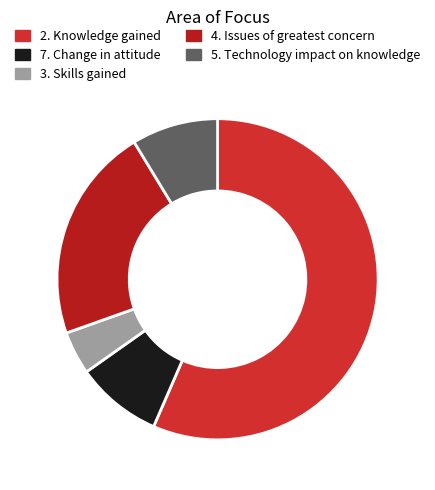

To the nearest percent, what is the combined percentage of 2. Knowledge gained and 5. Technology impact on knowledge?

65%